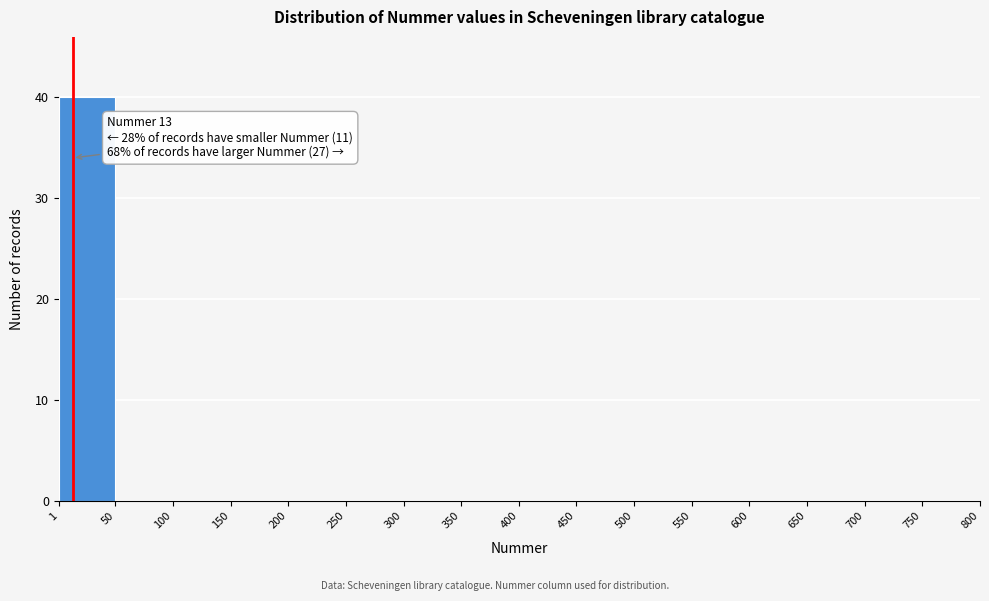

Which range on the x-axis has the tallest bar?

1 to 50